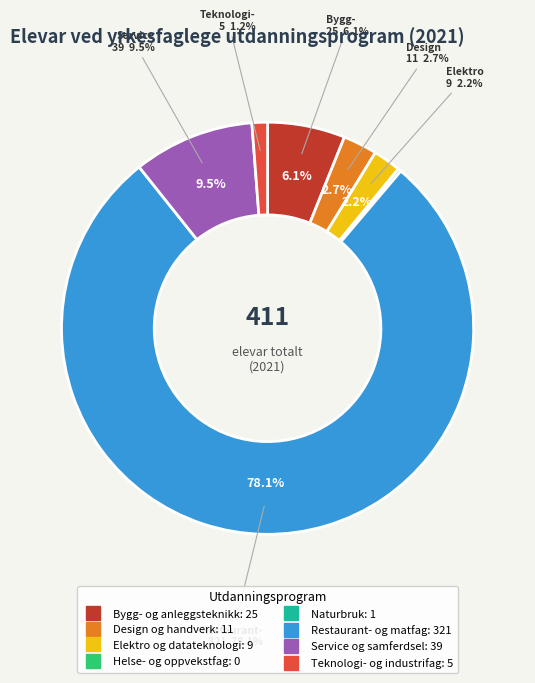

Do Naturbruk and Service og samferdsel together represent more than half of the pie?

No